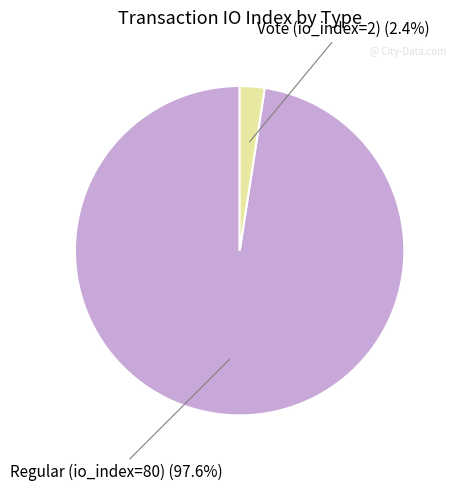

To the nearest percent, what portion does Regular (io_index=80) represent?

98%